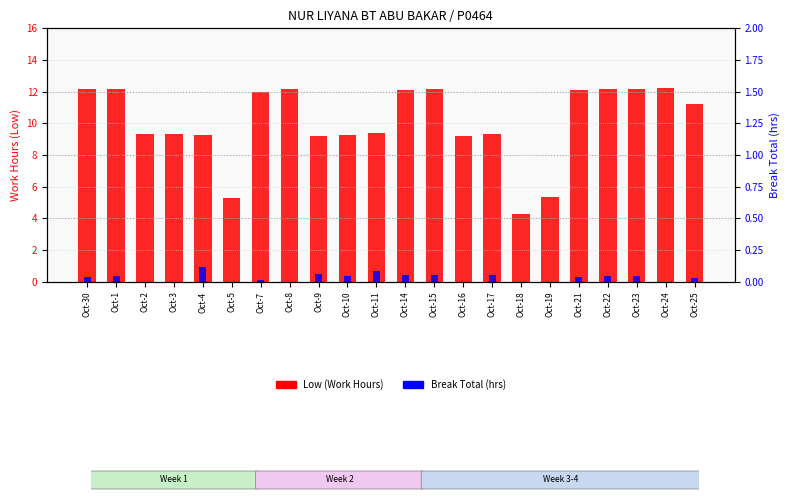

Reading left to right, transcribe all the data shown in this chart.

Low (Work Hours): Oct-30=12.2	Oct-1=12.2	Oct-2=9.3	Oct-3=9.3	Oct-4=9.2	Oct-5=5.3	Oct-7=11.9	Oct-8=12.2	Oct-9=9.2	Oct-10=9.2	Oct-11=9.4	Oct-14=12.1	Oct-15=12.1	Oct-16=9.2	Oct-17=9.3	Oct-18=4.3	Oct-19=5.4	Oct-21=12.1	Oct-22=12.2	Oct-23=12.2	Oct-24=12.2	Oct-25=11.2
Break Total (hrs): Oct-30=0.3	Oct-1=0.4	Oct-2=0.0	Oct-3=0.0	Oct-4=0.9	Oct-5=0.0	Oct-7=0.1	Oct-8=0.0	Oct-9=0.5	Oct-10=0.4	Oct-11=0.7	Oct-14=0.4	Oct-15=0.4	Oct-16=0.0	Oct-17=0.4	Oct-18=0.0	Oct-19=0.0	Oct-21=0.3	Oct-22=0.4	Oct-23=0.3	Oct-24=0.0	Oct-25=0.2